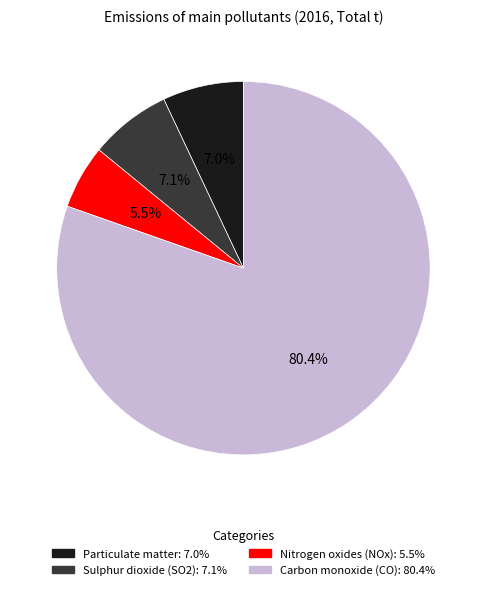

Is the sum of Nitrogen oxides (NOx) and Sulphur dioxide (SO2) greater than half?

No